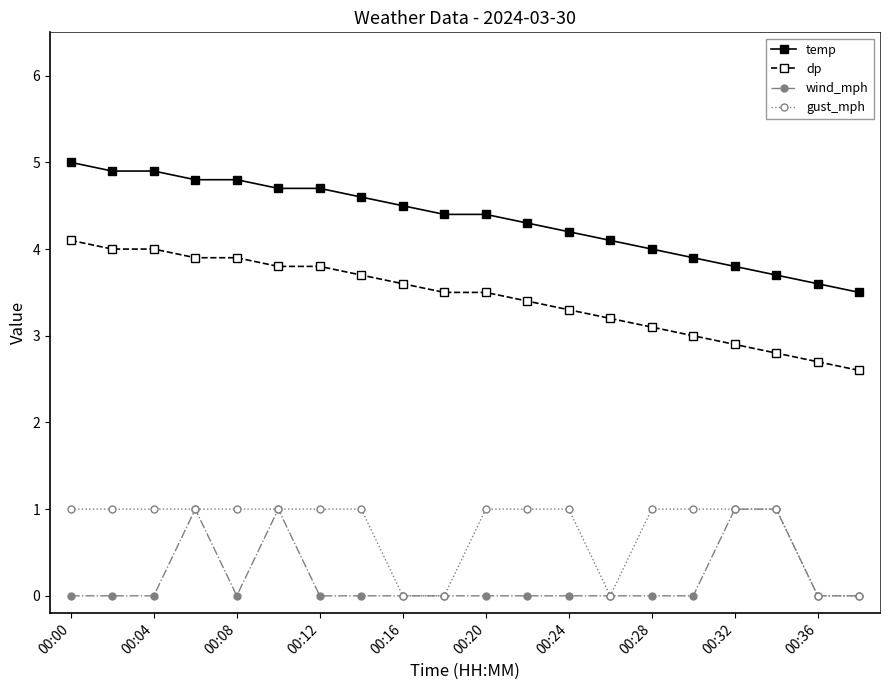

True or false: temp and wind_mph cross at least once.

False